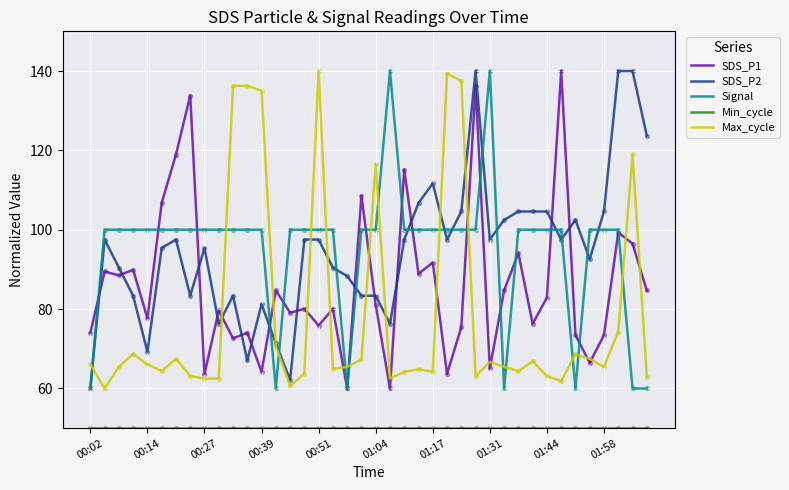

What is the lowest value of the Signal series?

60.0